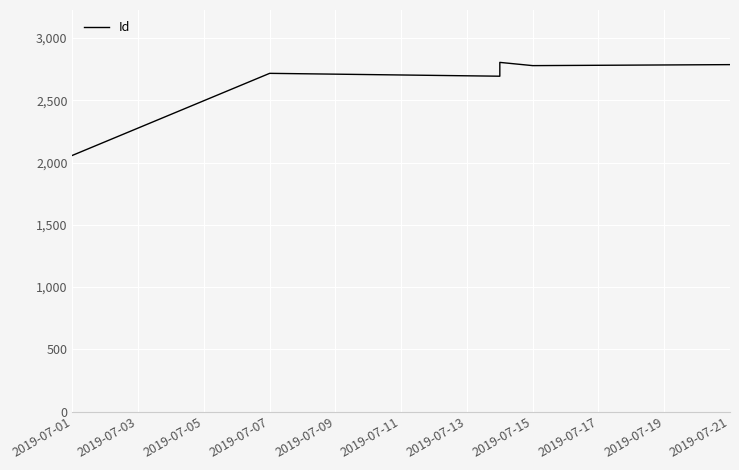

What is the greatest value displayed?

2805